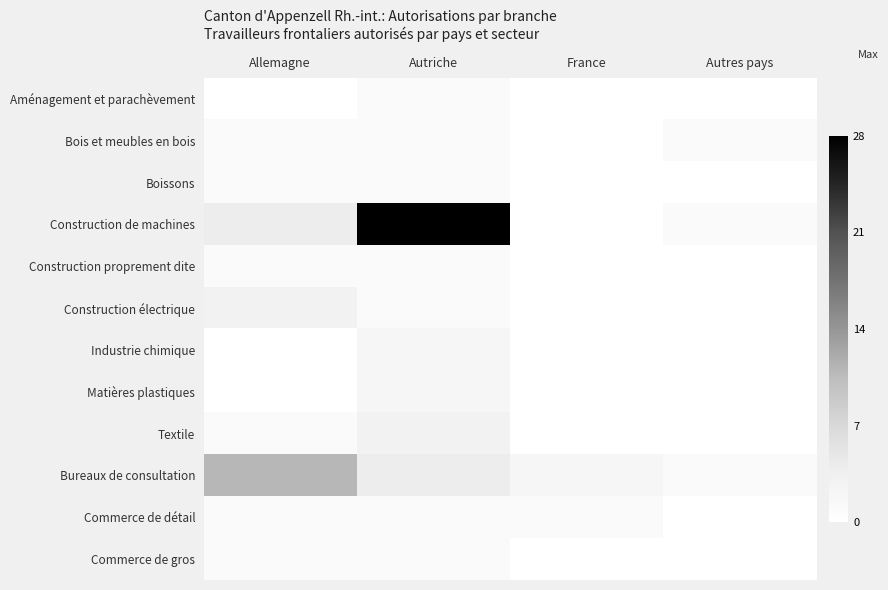

How many categories are shown in the chart?

4